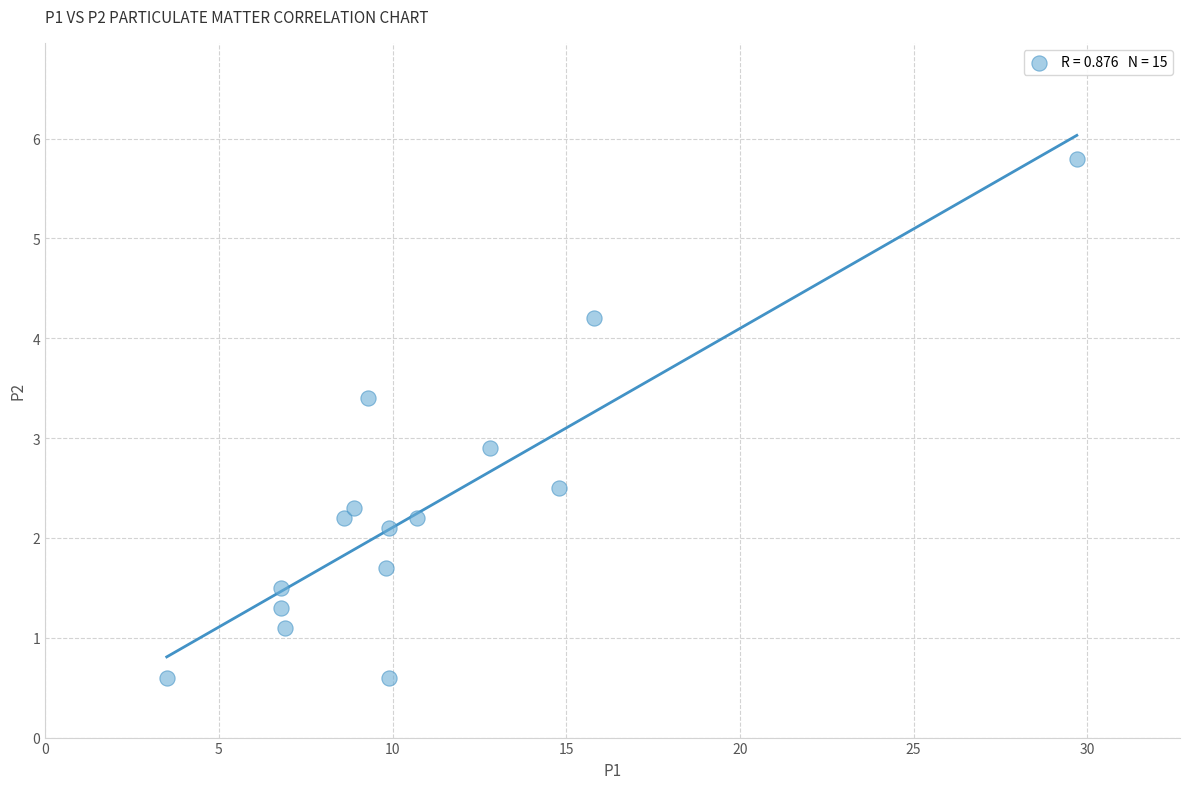

What Y value in the scatter plot is closest to 3?

2.9